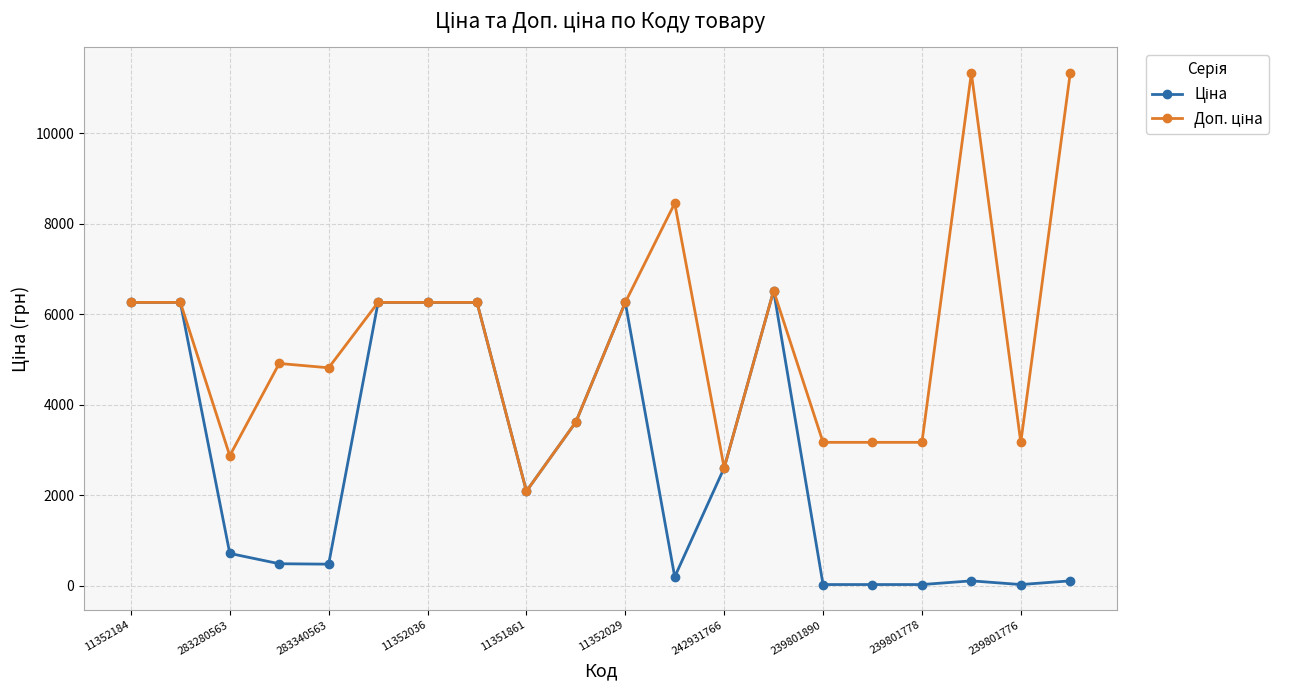

At how many categories does at least one series exceed 5254?

10